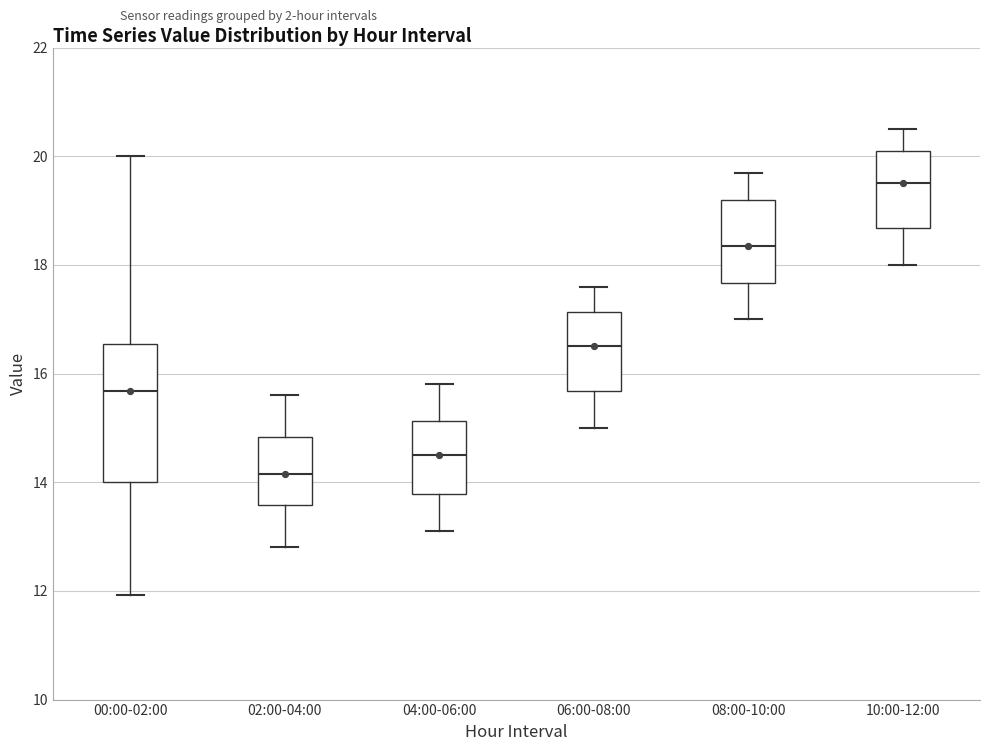

Where is the upper edge of the box for 08:00-10:00 on the y-axis? The values are not printed on the chart, so give them approximately, as read against the axis.

19.2